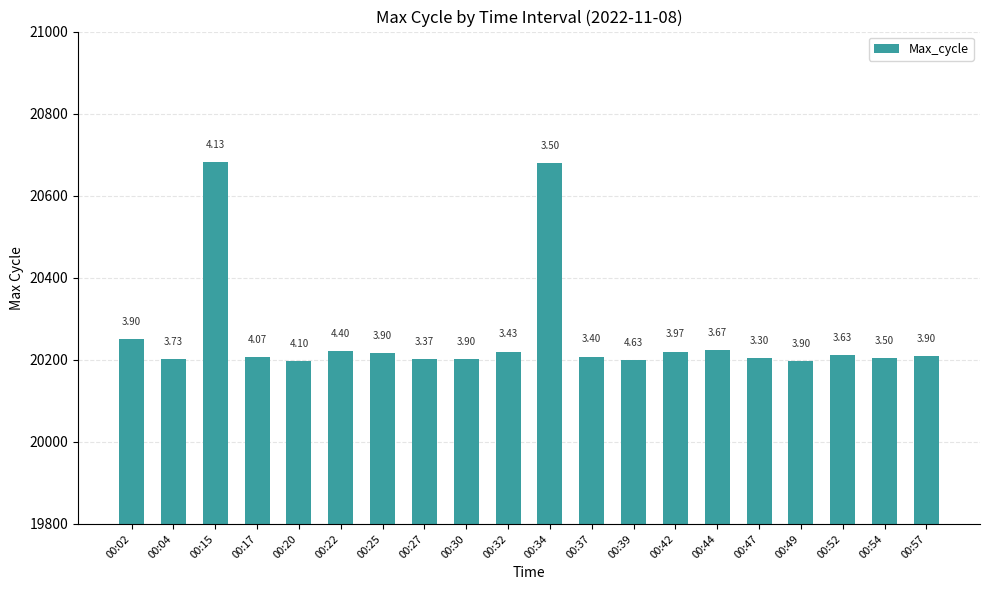

Are the bars horizontal?

No